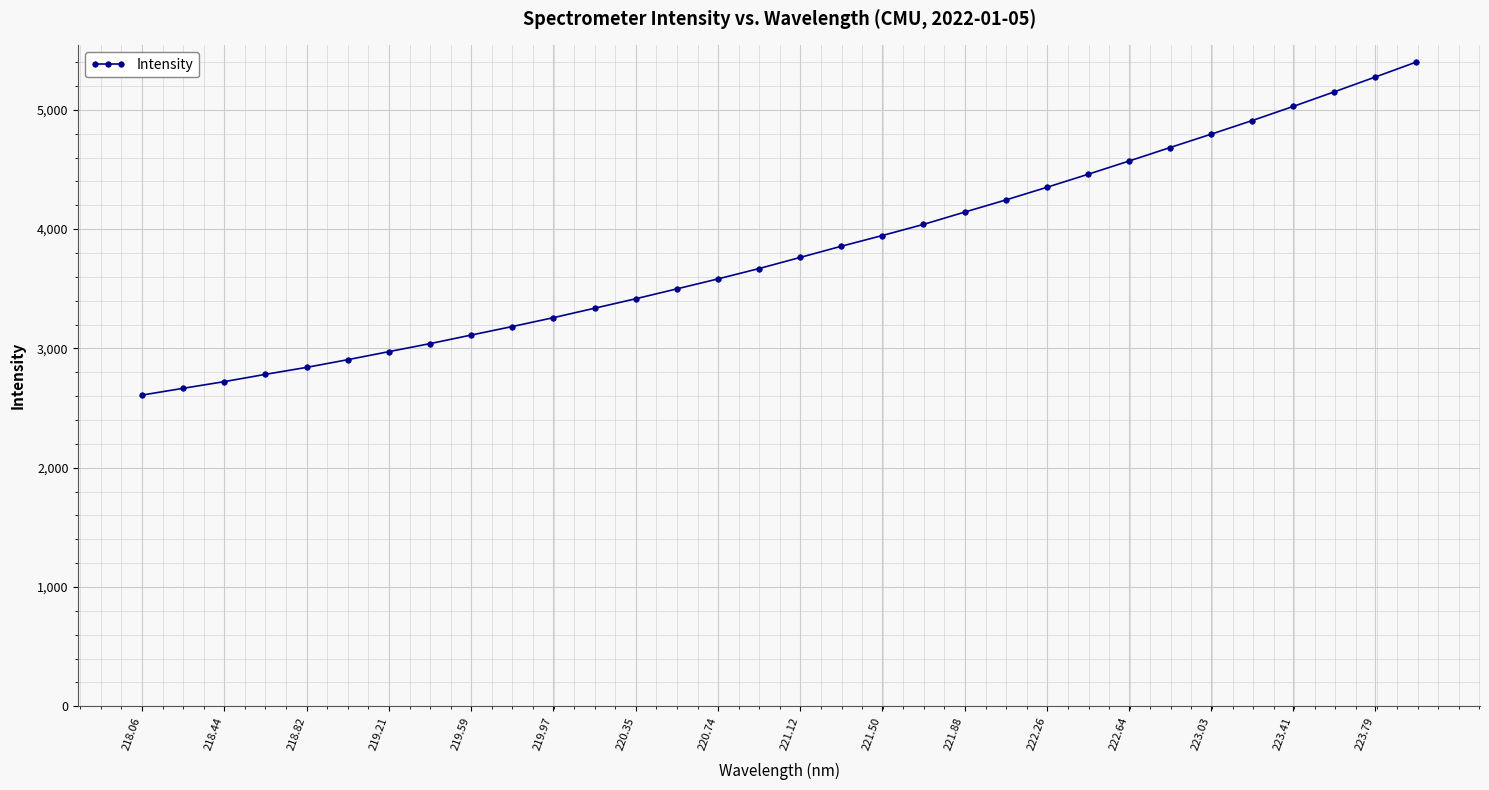

What is the difference between the maximum and minimum values?

2791.8